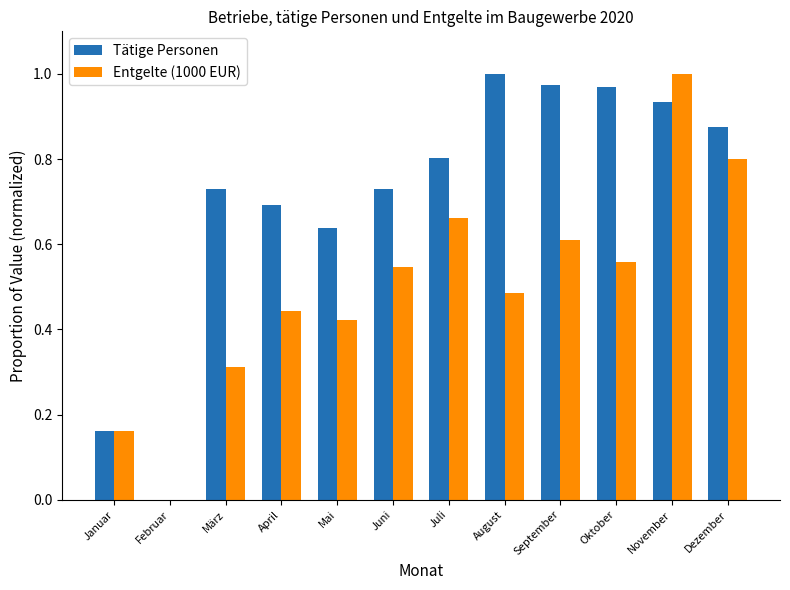

The value of Tätige Personen at Juli is 0.2. True or false?

False